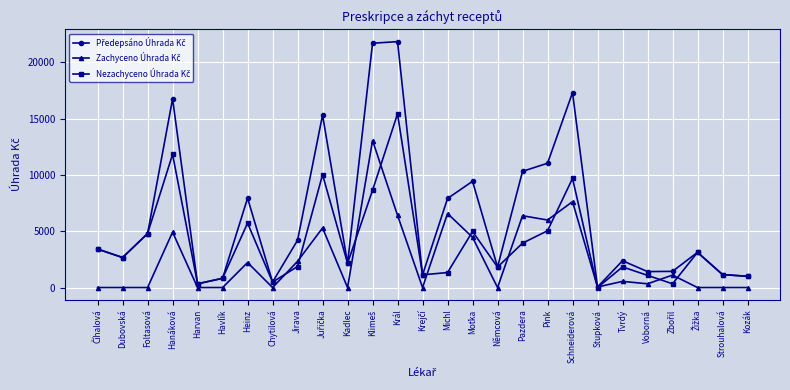

What is the greatest value displayed?

21841.5